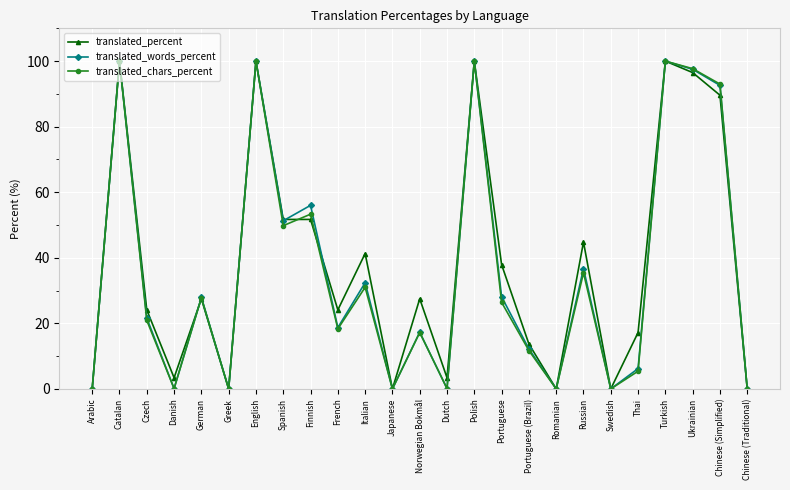

How many values in the translated_words_percent series are below 21?

12